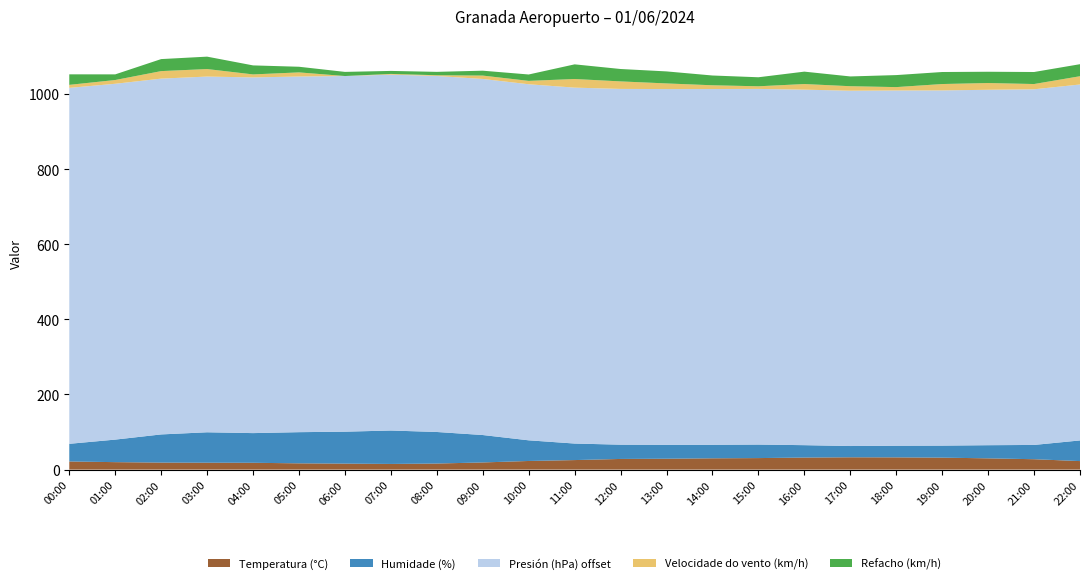

Reading left to right, what are all the values shown in this chart?

Temperatura (°C): 21.7	19.9	18.7	18.4	18.2	16.7	16.0	15.1	16.2	19.1	23.0	25.4	28.4	29.0	30.1	30.7	32.1	32.8	32.6	31.9	30.0	27.7	22.7
Humidade (%): 47.0	60.0	75.0	81.0	79.0	83.0	85.0	89.0	84.0	73.0	55.0	44.0	38.0	37.0	36.0	36.0	33.0	30.0	31.0	32.0	35.0	38.0	55.0
Presión (hPa) offset: 947.7	947.4	947.3	947.1	947.0	946.9	946.9	947.4	947.8	948.0	948.0	947.6	947.2	947.2	947.2	946.9	946.5	946.0	945.8	945.7	946.3	946.9	947.7
Velocidade do vento (km/h): 8.0	10.0	20.0	20.0	8.0	11.0	0.0	2.0	2.0	9.0	9.0	23.0	20.0	15.0	10.0	7.0	15.0	12.0	9.0	17.0	18.0	14.0	22.0
Refacho (km/h): 28.0	15.0	32.0	33.0	24.0	15.0	11.0	8.0	9.0	13.0	17.0	39.0	33.0	32.0	26.0	24.0	33.0	26.0	32.0	32.0	30.0	32.0	32.0